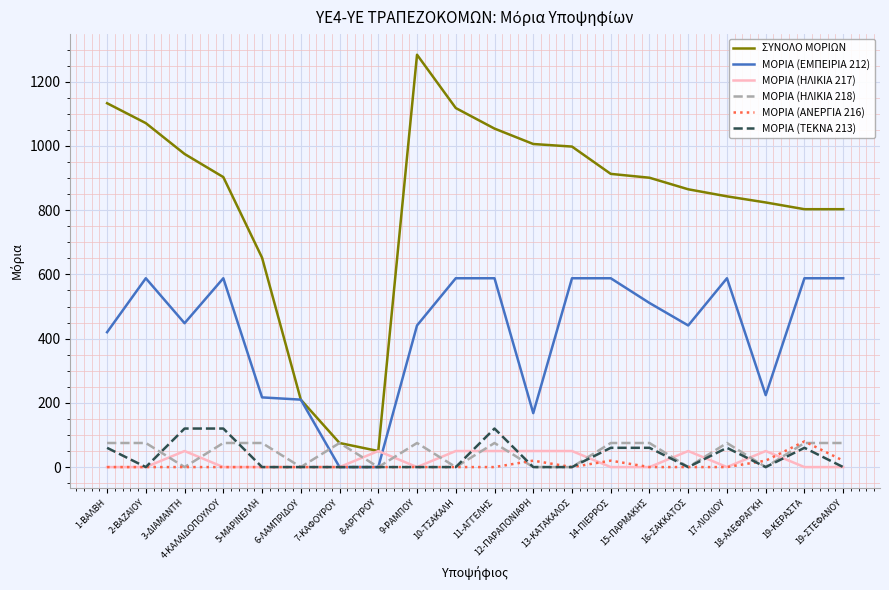

The value of ΜΟΡΙΑ (ΤΕΚΝΑ 213) at 7-ΚΑΦΟΥΡΟΥ is 0. True or false?

True